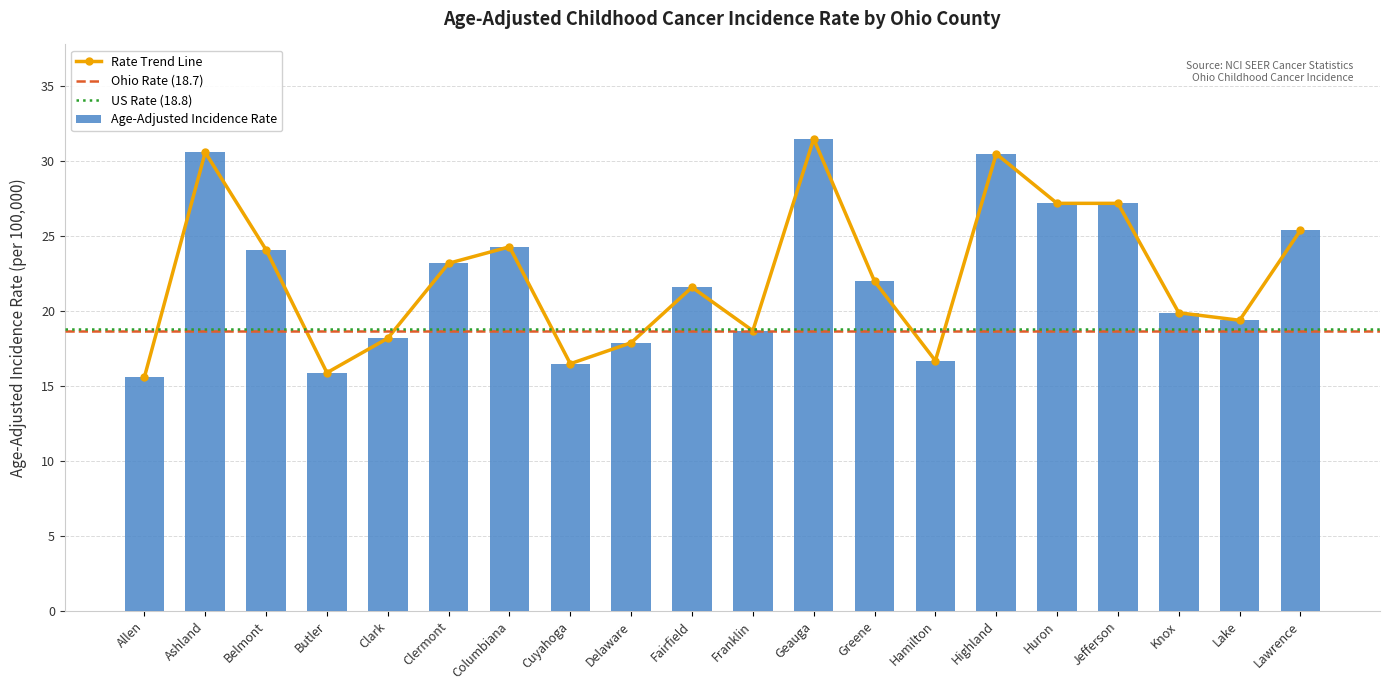

What is the maximum value shown in the chart?

31.5